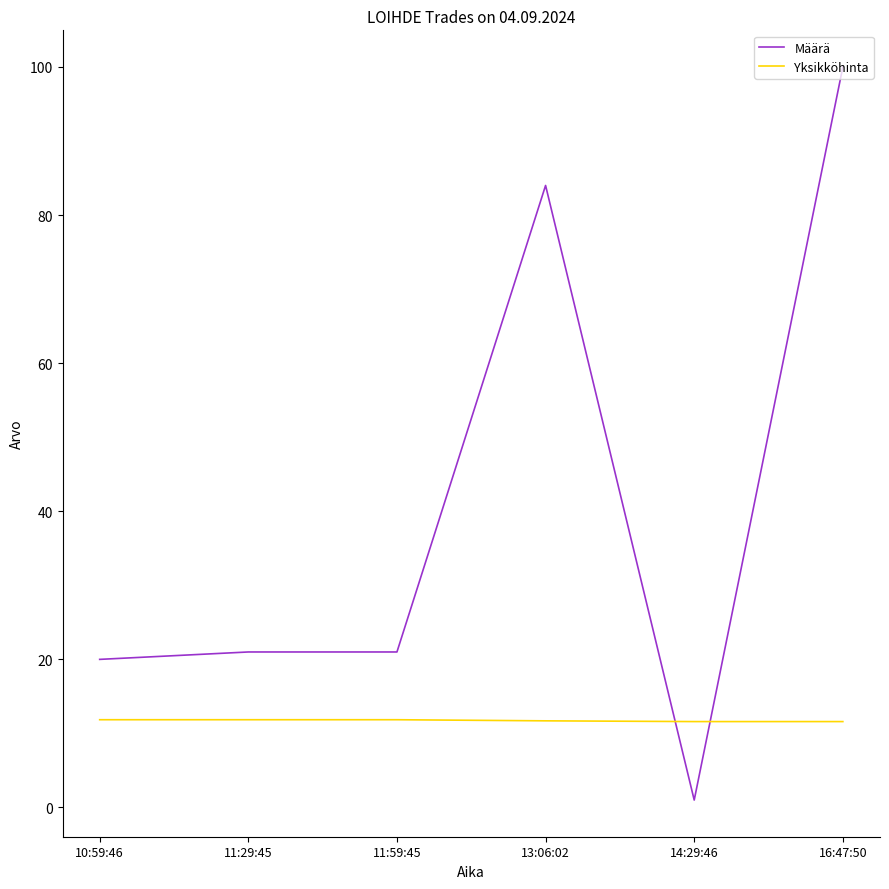

At which category does the chart reach its peak across all series?

16:47:50